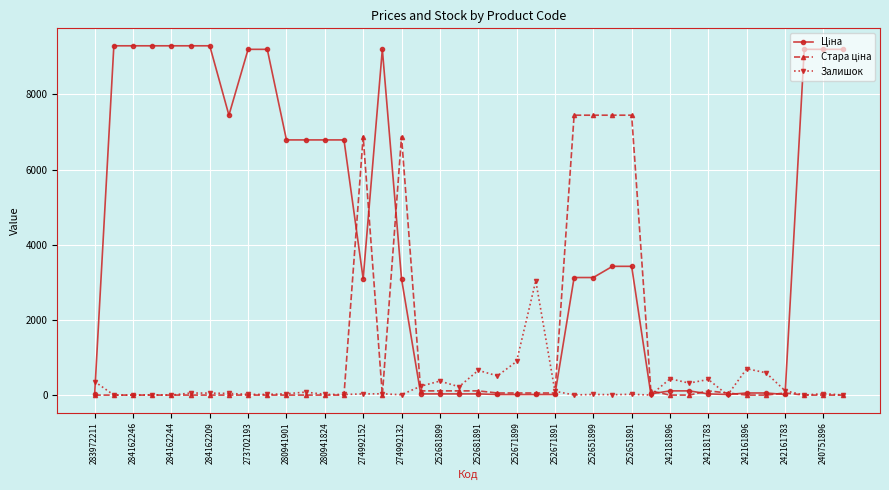

What is the maximum value shown in the chart?

9290.5